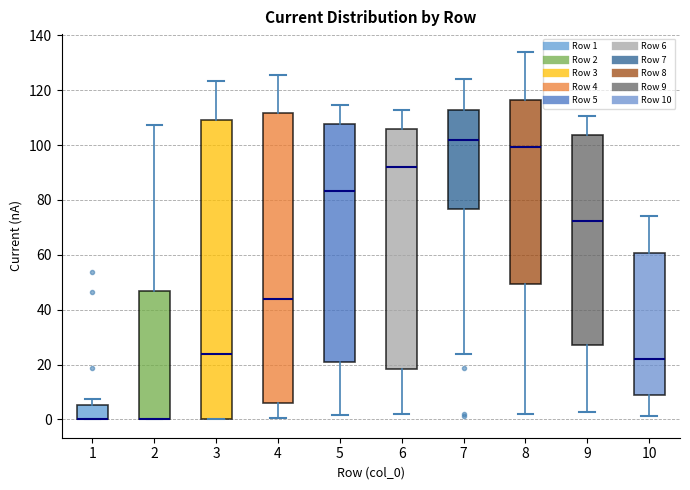

Reading left to right, transcribe this box plot: for each box, give where its median line is, the range the box spans, and where its two whiskers end, as read against the y-axis. The values are not printed on the chart, so give them approximately, as read against the axis.

1: median 0 (drawn on the box's lower edge), box 0 to 6, whiskers 0 to 8
2: median 0 (drawn on the box's lower edge), box 0 to 46, whiskers 0 to 108
3: median 24, box 0 to 110, whiskers 0 to 124
4: median 44, box 6 to 112, whiskers 0 to 126
5: median 84, box 22 to 108, whiskers 2 to 114
6: median 92, box 18 to 106, whiskers 2 to 112
7: median 102, box 76 to 112, whiskers 24 to 124
8: median 100, box 50 to 116, whiskers 2 to 134
9: median 72, box 28 to 104, whiskers 2 to 110
10: median 22, box 8 to 60, whiskers 2 to 74